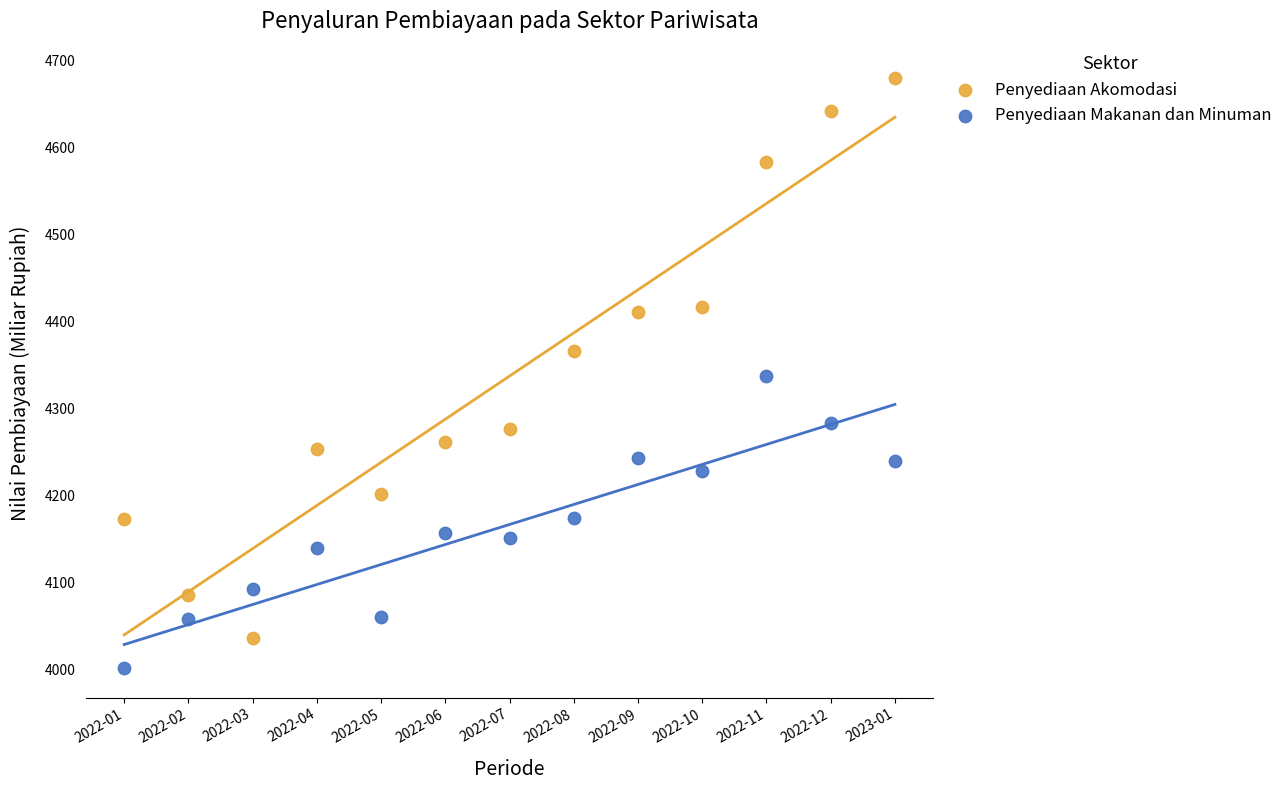

Which series contains the lowest Y value?

Penyediaan Makanan dan Minuman